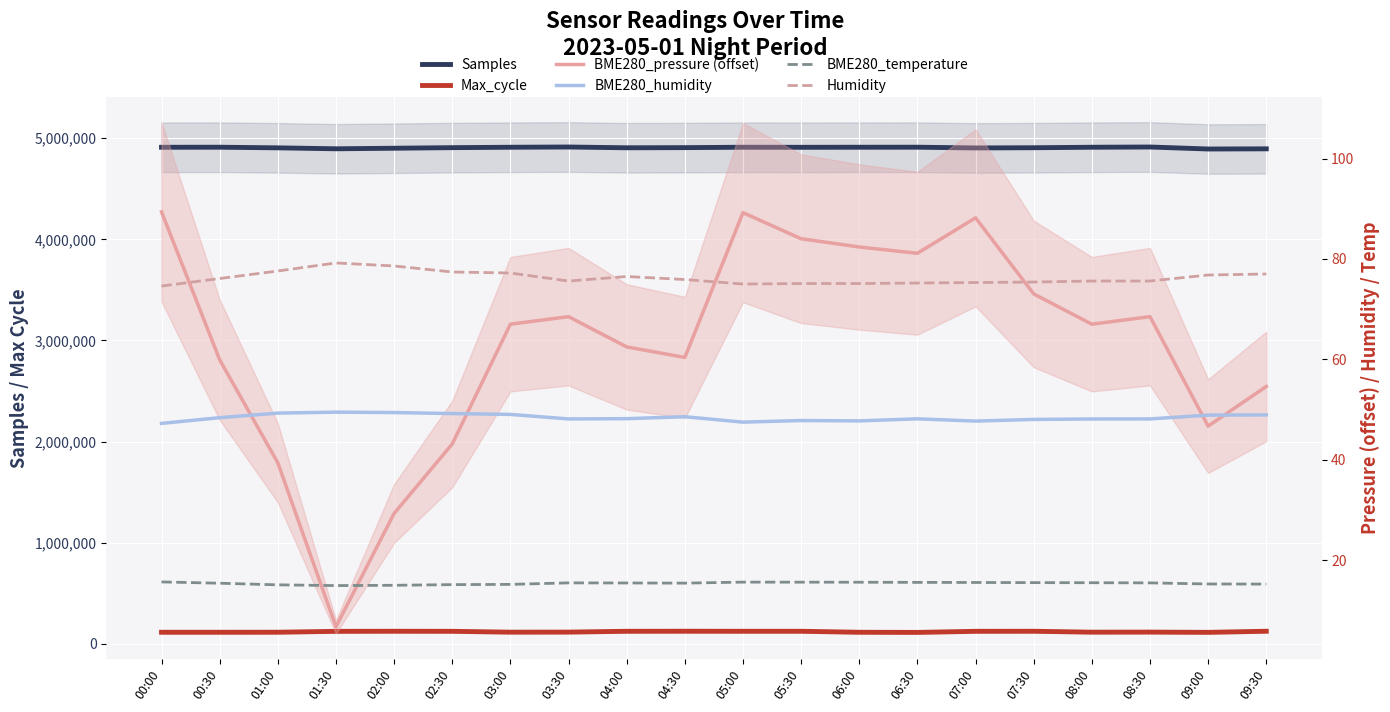

Which series has the widest spread of values?

Samples